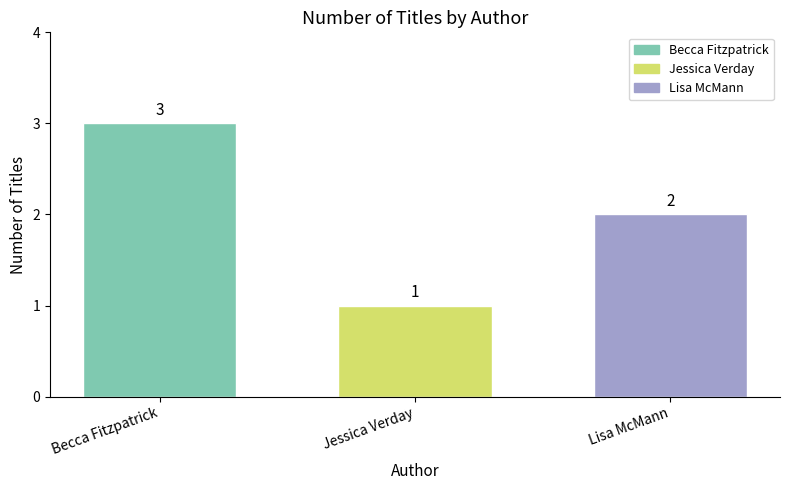

Does the chart contain any negative values?

No